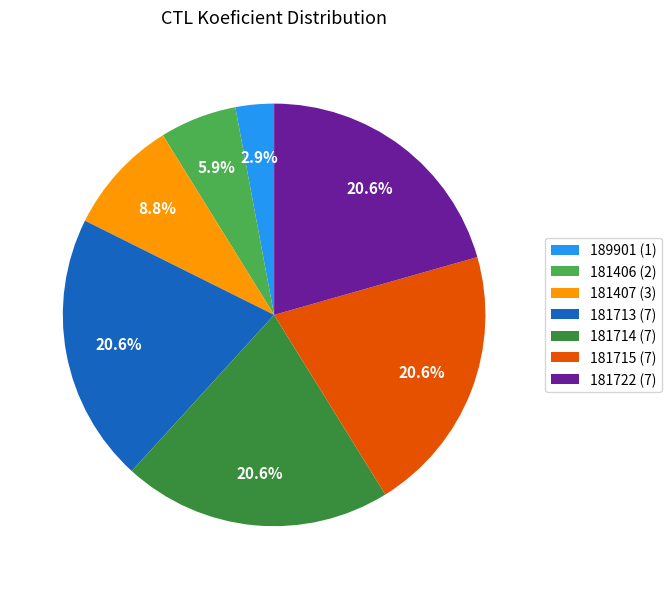

True or false: 189901 accounts for 3% of the total.

True